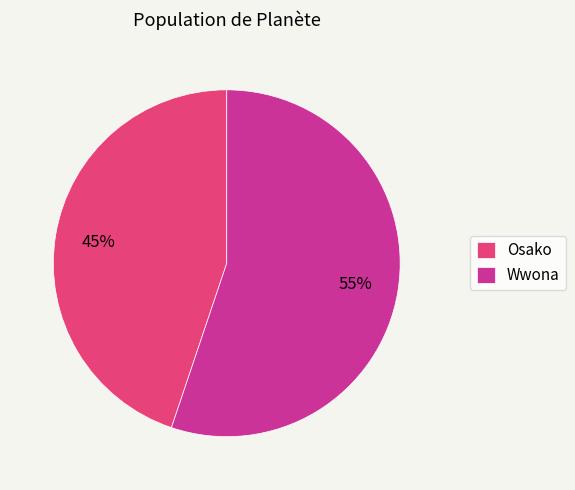

Which category accounts for the majority?

Wwona